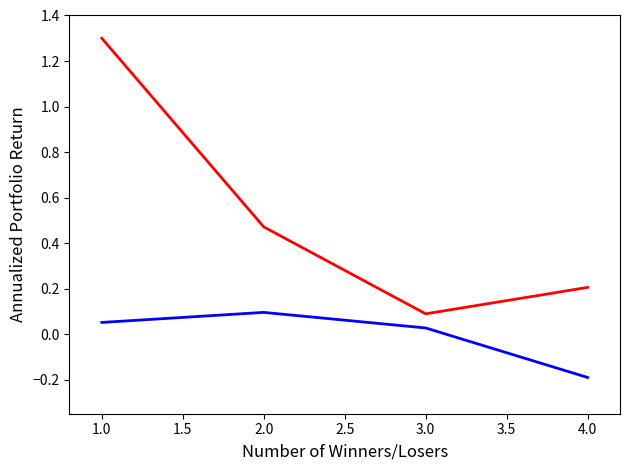

What position from the left is 4.0?

4